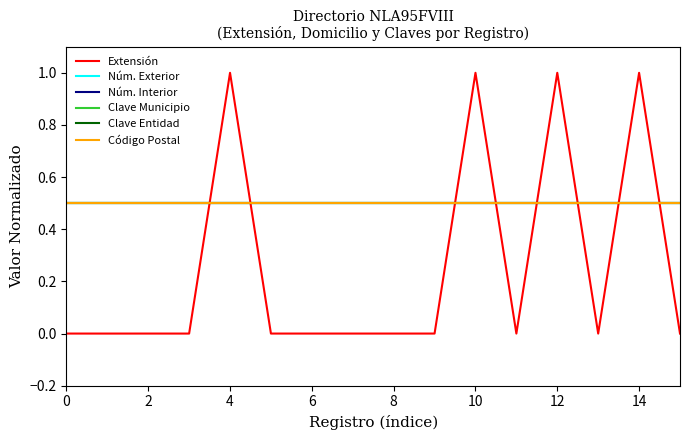

True or false: Clave Municipio has more than 1 points higher than both neighbors.

False